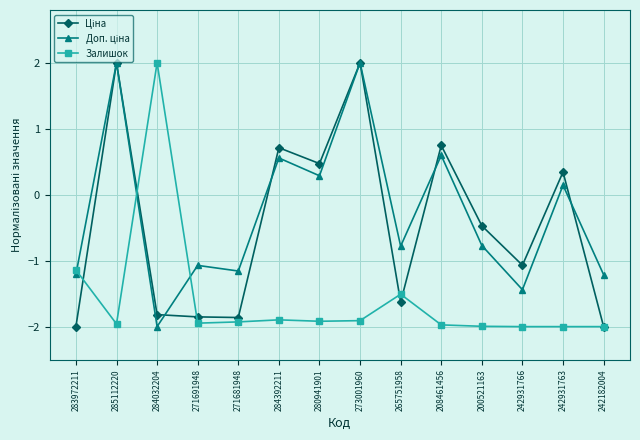

What is the label of the 3rd point from the right?

242931766